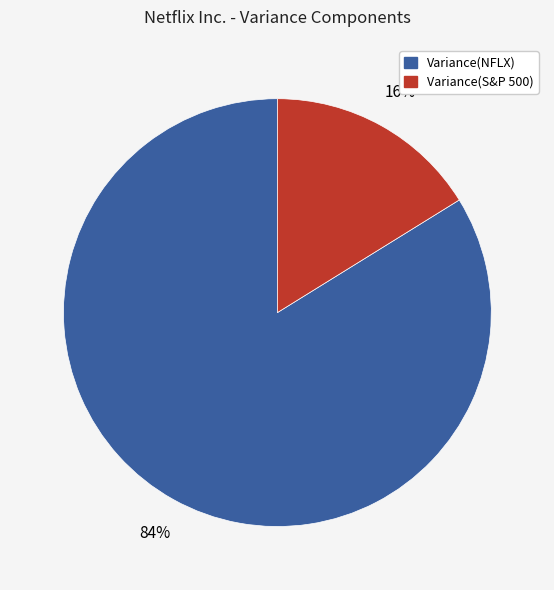

Is there a majority slice in this chart?

Yes